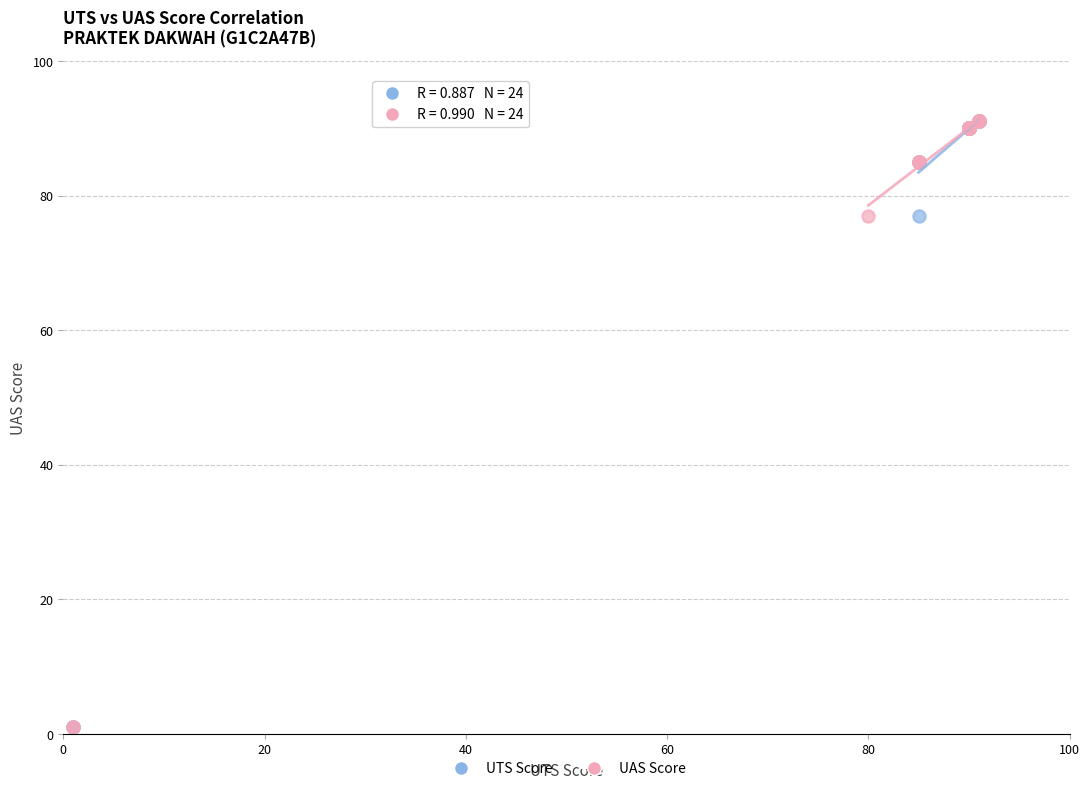

What are all the series names shown in the legend?

UTS Score, UAS Score